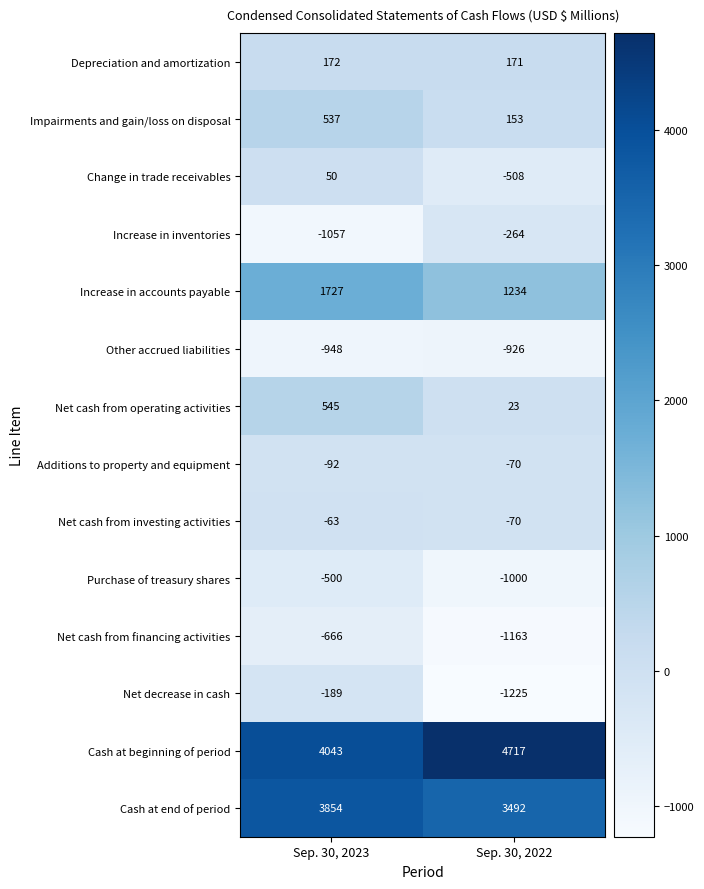

Reading right to left, list all the values displayed in this chart.

Depreciation and amortization: Sep. 30, 2022=171	Sep. 30, 2023=172
Impairments and gain/loss on disposal: Sep. 30, 2022=153	Sep. 30, 2023=537
Change in trade receivables: Sep. 30, 2022=-508	Sep. 30, 2023=50
Increase in inventories: Sep. 30, 2022=-264	Sep. 30, 2023=-1057
Increase in accounts payable: Sep. 30, 2022=1234	Sep. 30, 2023=1727
Other accrued liabilities: Sep. 30, 2022=-926	Sep. 30, 2023=-948
Net cash from operating activities: Sep. 30, 2022=23	Sep. 30, 2023=545
Additions to property and equipment: Sep. 30, 2022=-70	Sep. 30, 2023=-92
Net cash from investing activities: Sep. 30, 2022=-70	Sep. 30, 2023=-63
Purchase of treasury shares: Sep. 30, 2022=-1000	Sep. 30, 2023=-500
Net cash from financing activities: Sep. 30, 2022=-1163	Sep. 30, 2023=-666
Net decrease in cash: Sep. 30, 2022=-1225	Sep. 30, 2023=-189
Cash at beginning of period: Sep. 30, 2022=4717	Sep. 30, 2023=4043
Cash at end of period: Sep. 30, 2022=3492	Sep. 30, 2023=3854